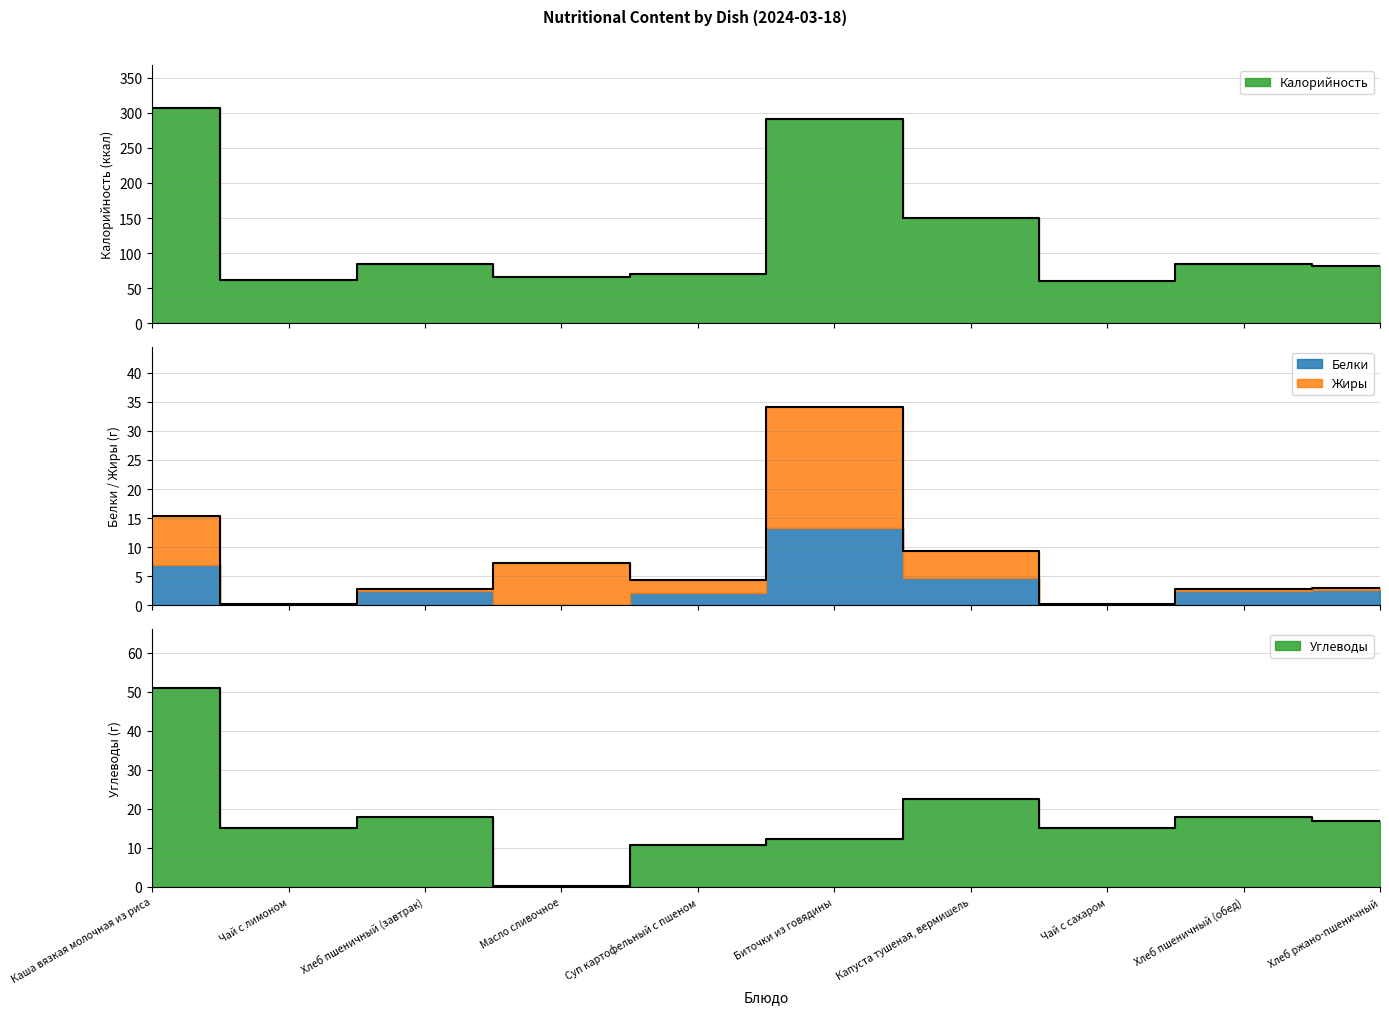

What is the spread (max minus min) of values at Хлеб ржано-пшеничный?

78.5